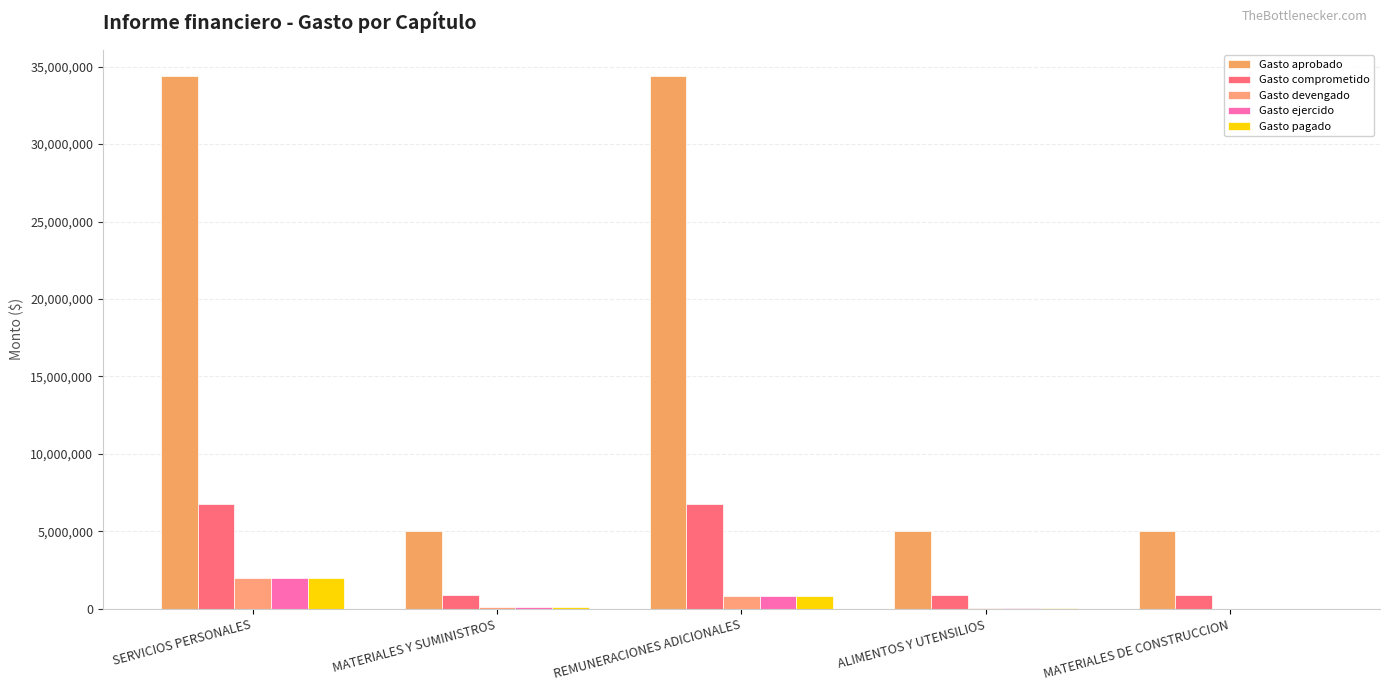

How many data points does each series have?

5